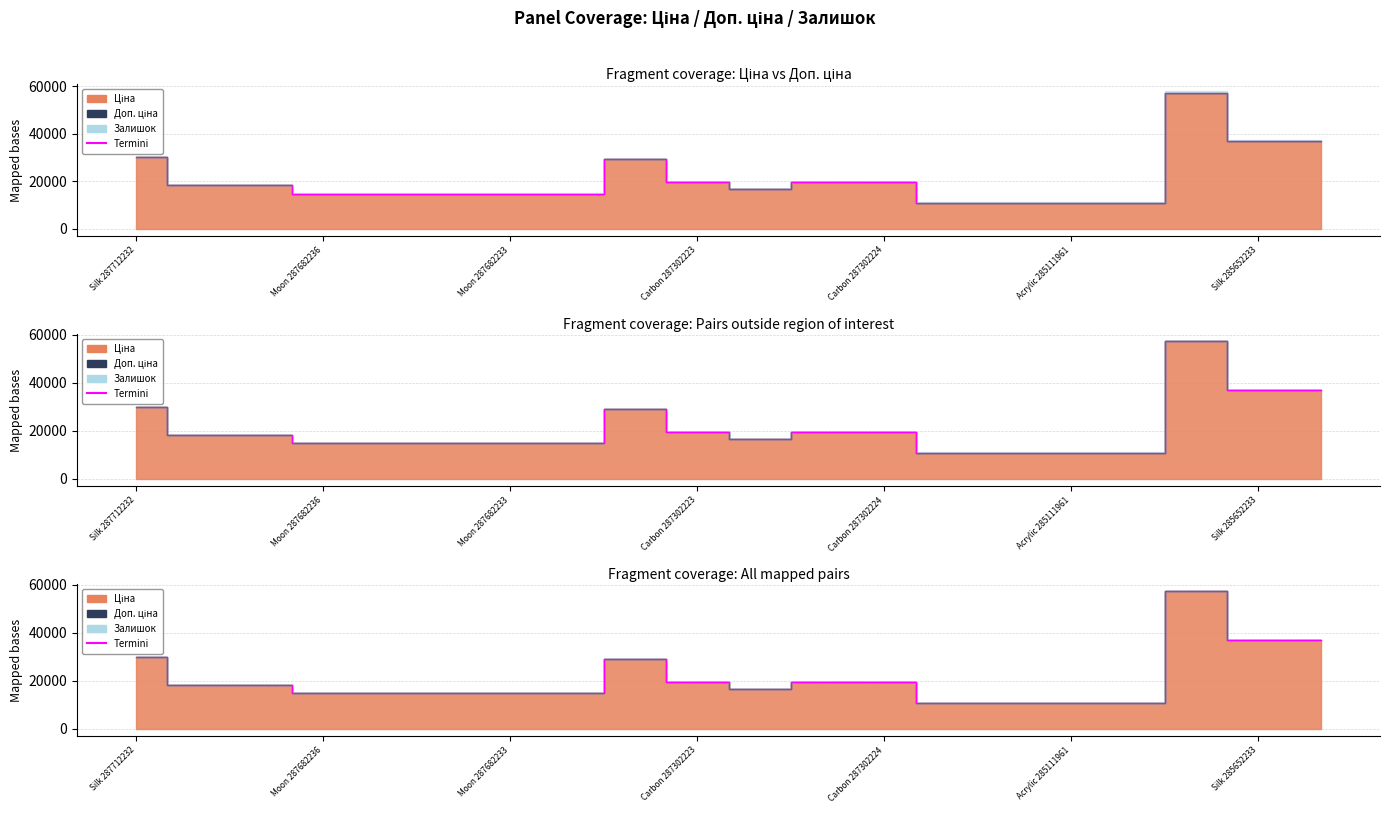

What is the maximum value shown in the chart?

57258.0